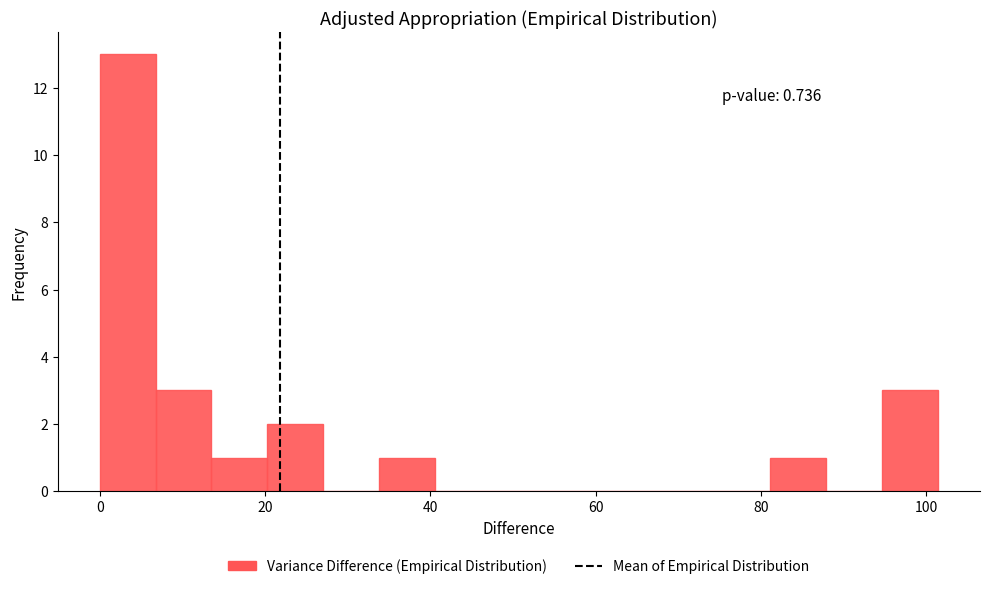

Read against the x-axis, roughly where is the centre of the tallest bar?

4